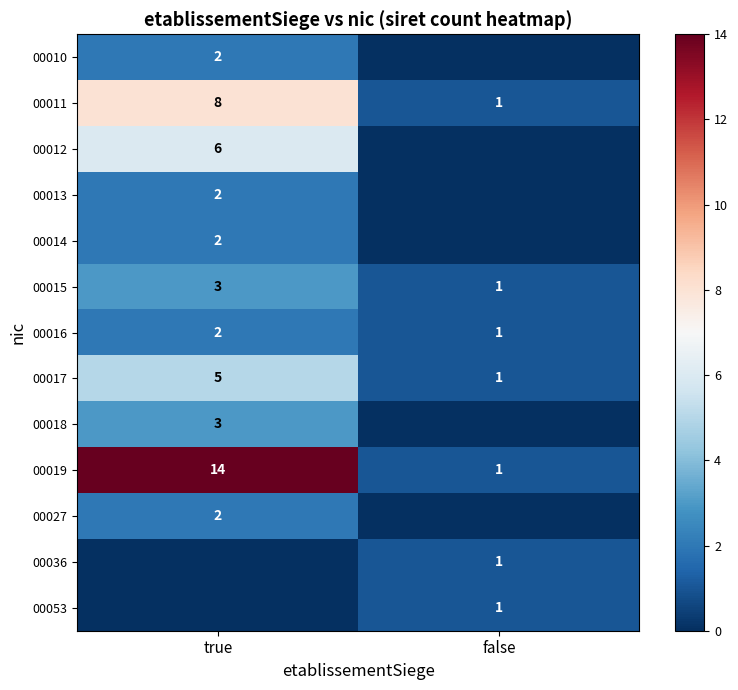

List the labels in order of 00019 value, largest first.

true, false